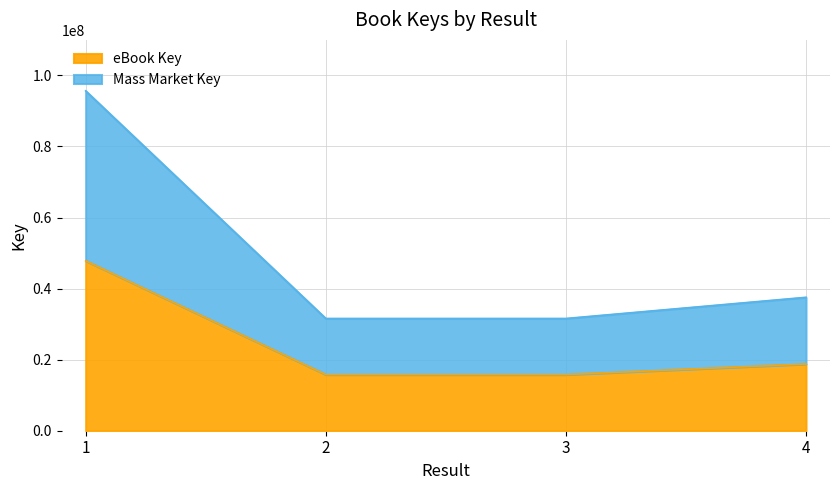

True or false: Mass Market Key and eBook Key cross at least once.

False